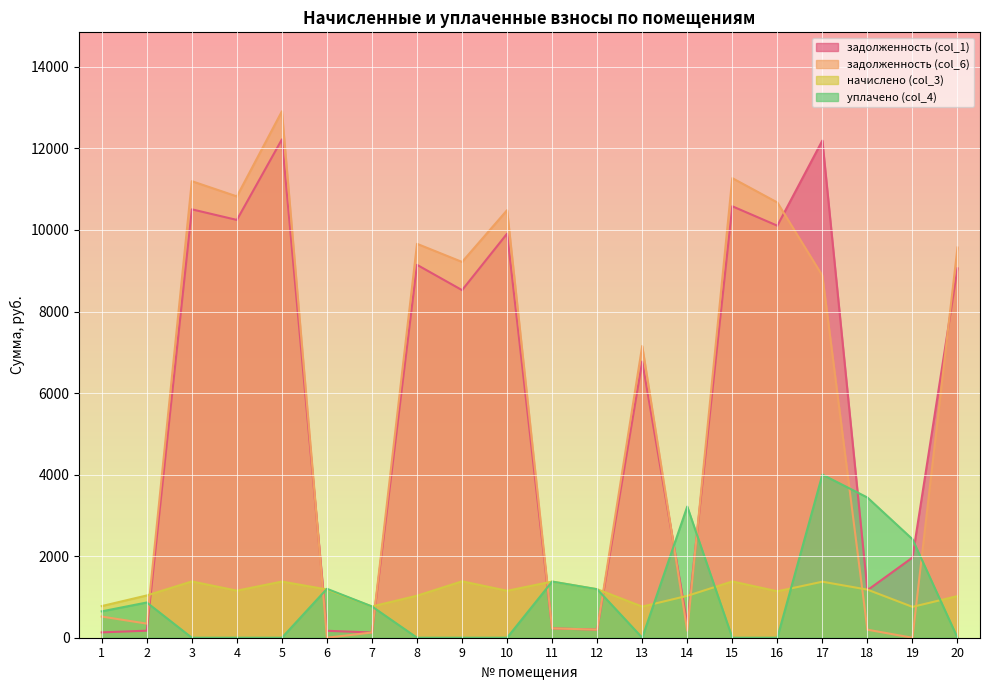

What is the maximum value for уплачено (col_4)?

4000.0